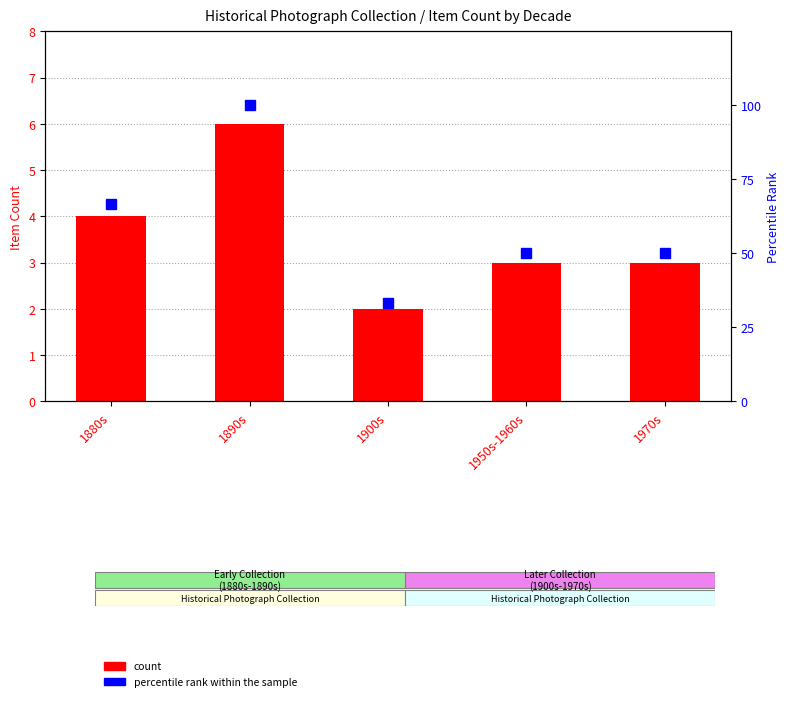

What is the average value of the percentile rank within the sample series?

60.0